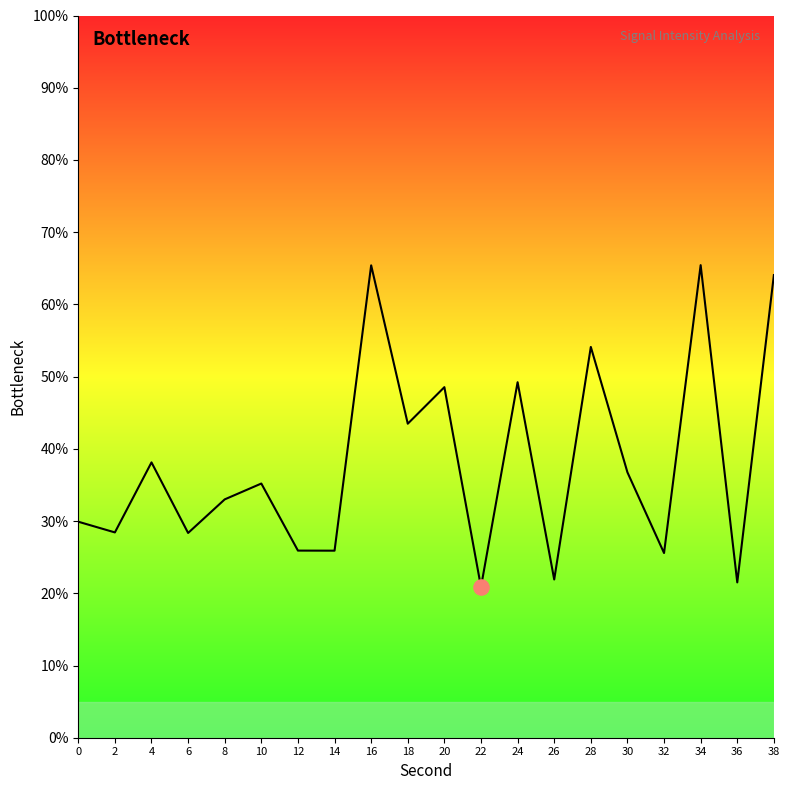

Which has a higher value, 38 or 6?

38